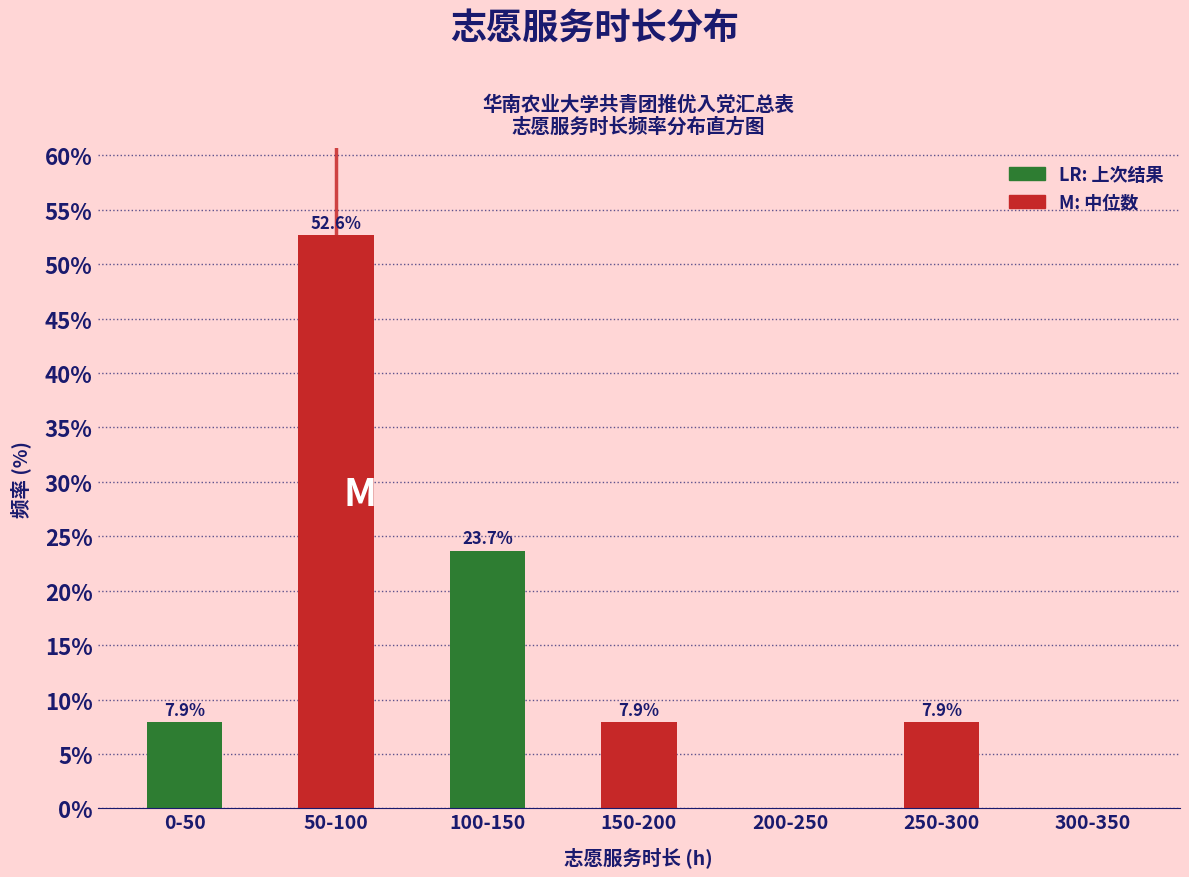

Reading left to right, what are all the values shown in this chart?

0-50=7.9	50-100=52.6	100-150=23.7	150-200=7.9	200-250=0.0	250-300=7.9	300-350=0.0